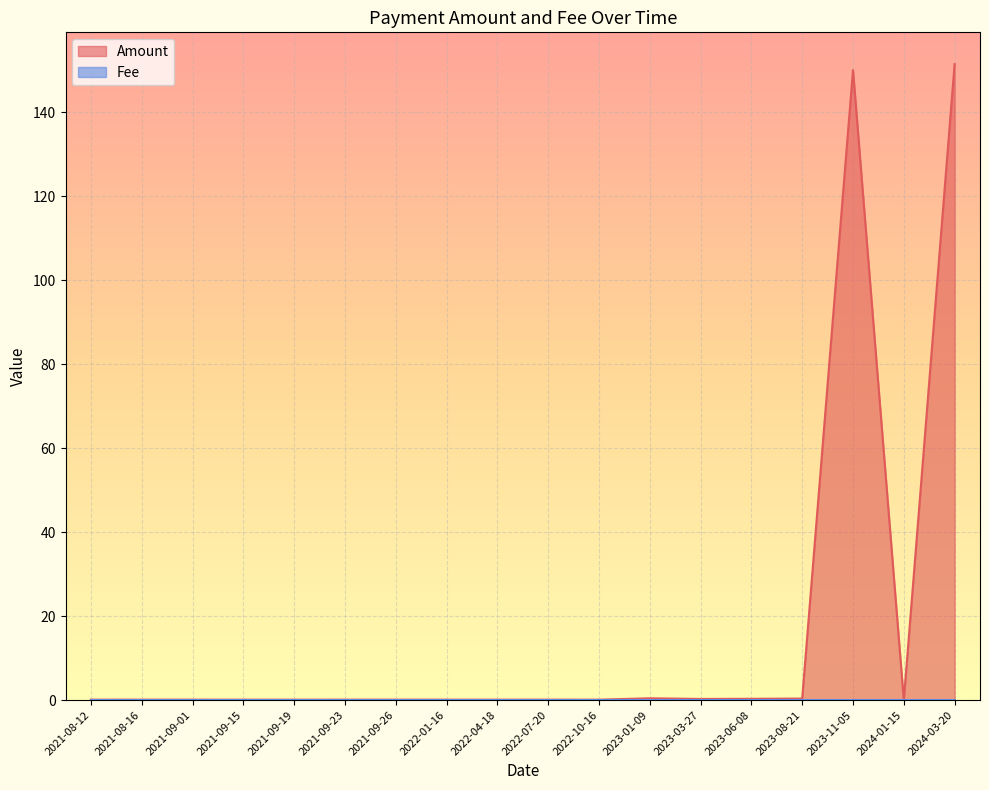

Between 2022-01-16 and 2022-10-16, which series saw the biggest shift?

Fee